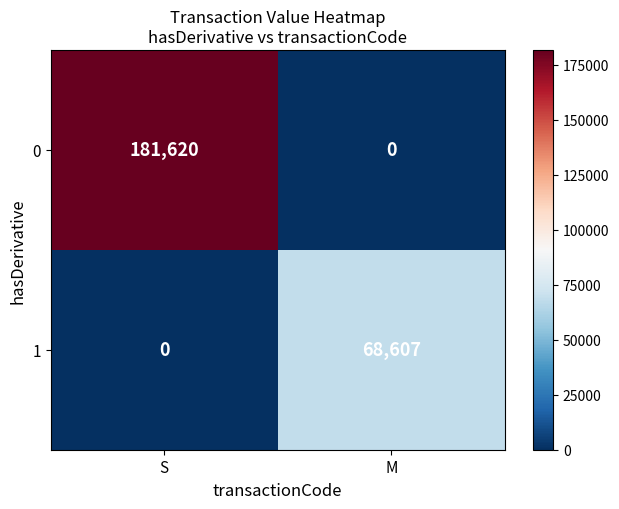

What is the difference between the highest and lowest values at S?

181620